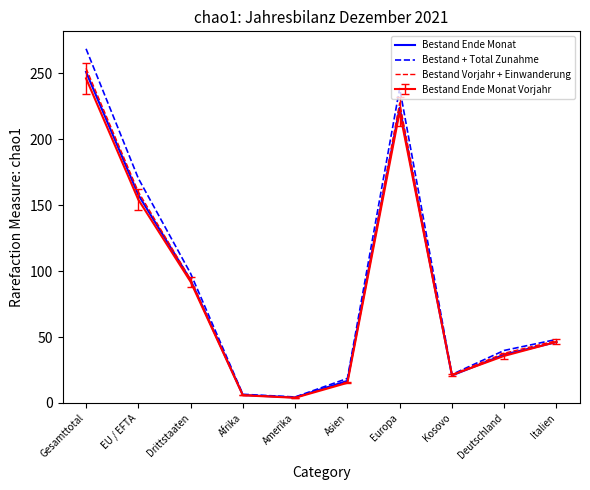

What position from the right is Drittstaaten?

8